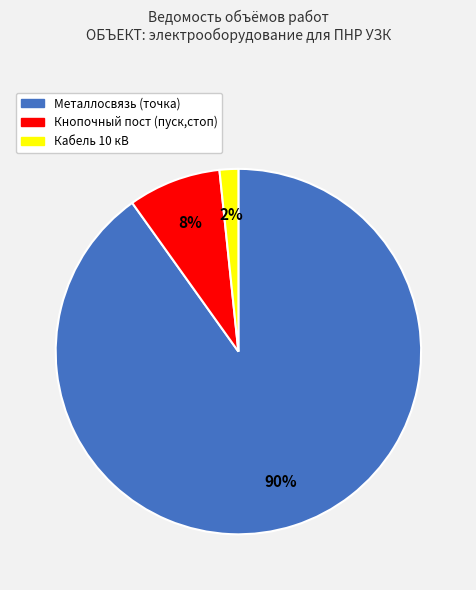

Which slice is the smallest?

Кабель 10 кВ